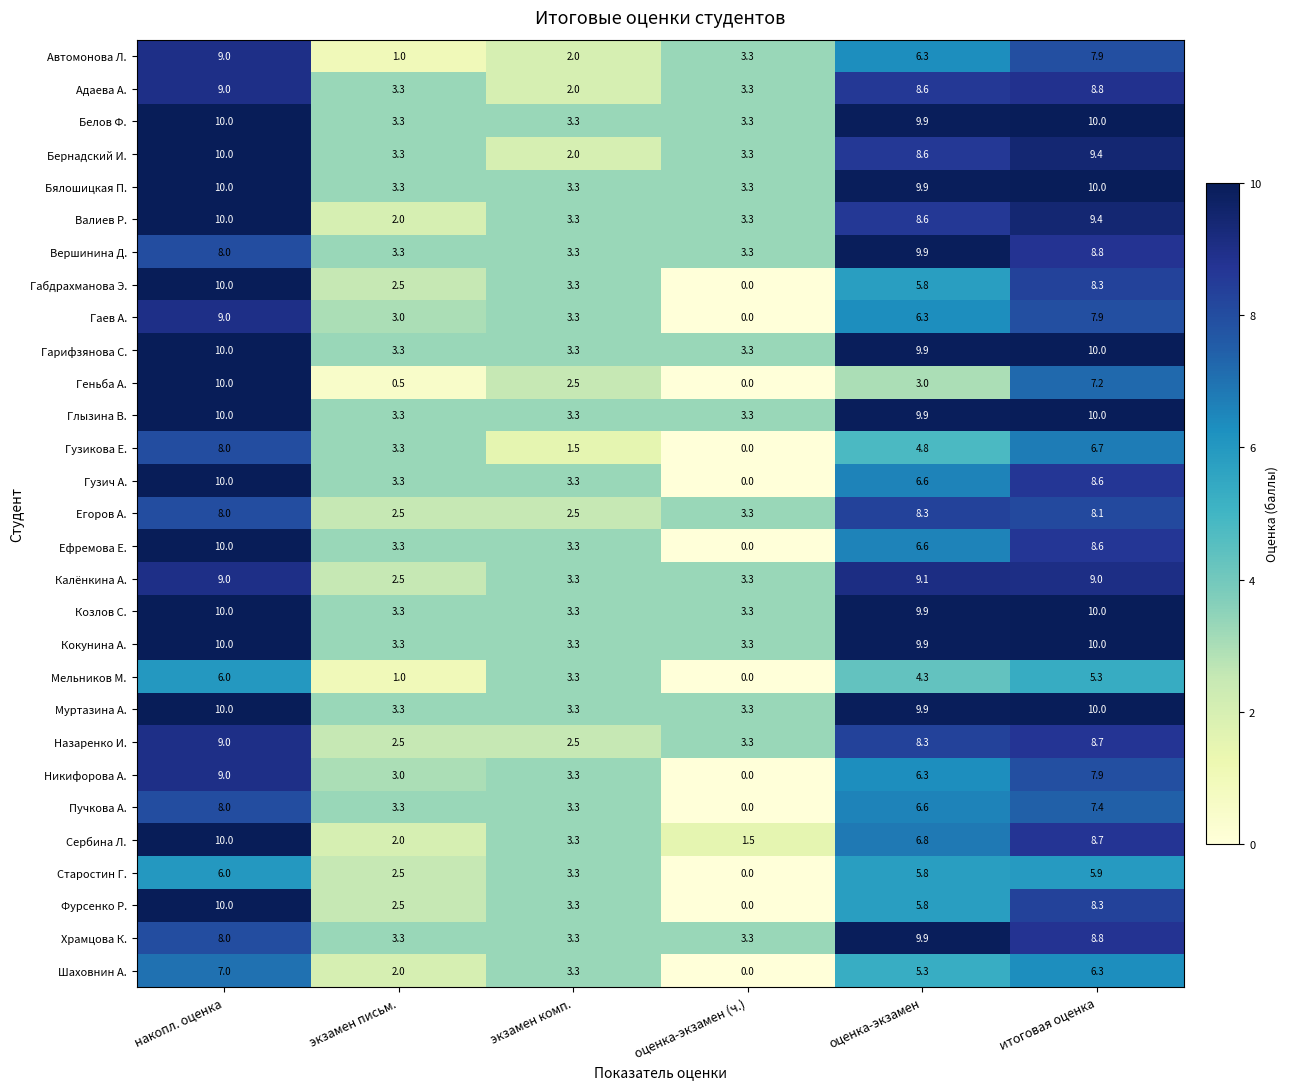

Which category has the lowest value in the Бернадский И. series?

экзамен комп.